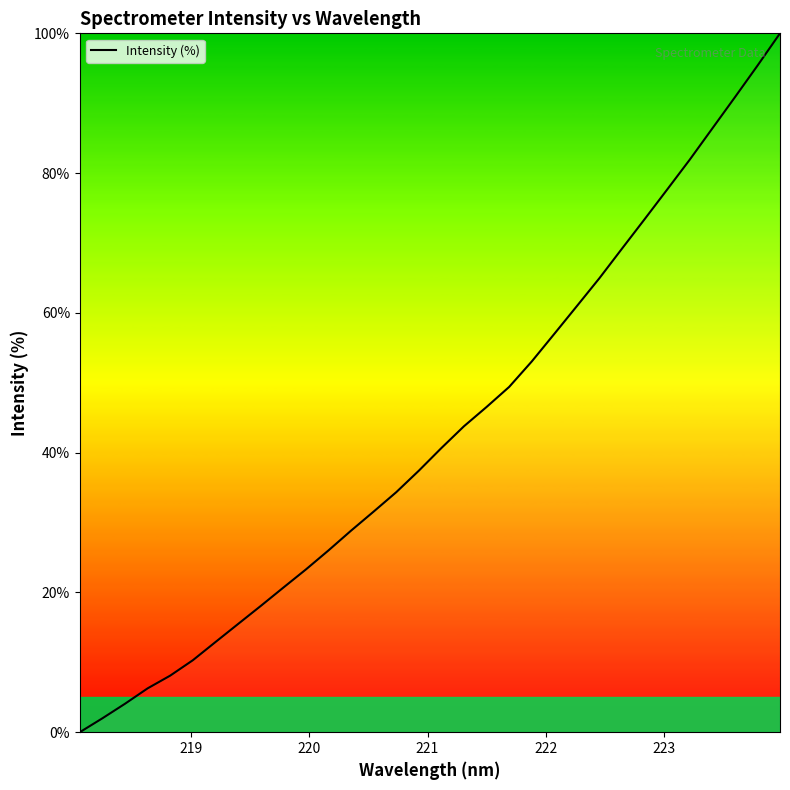

What is the difference between the maximum and minimum values?

100.0